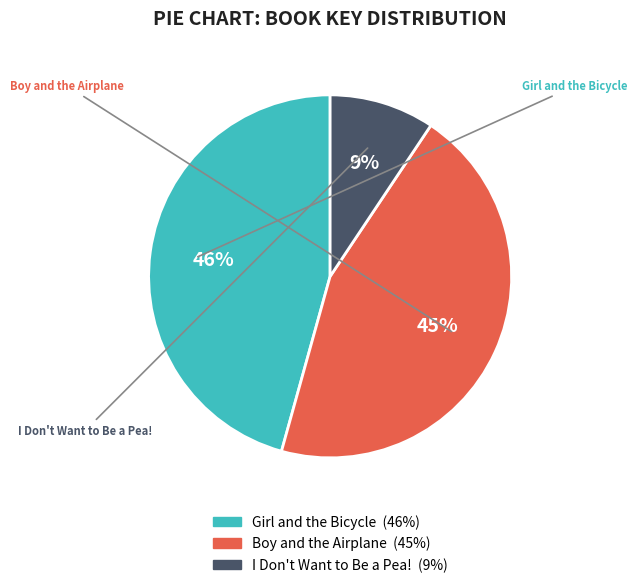

To the nearest percent, what portion does I Don't Want to Be a Pea! represent?

9%